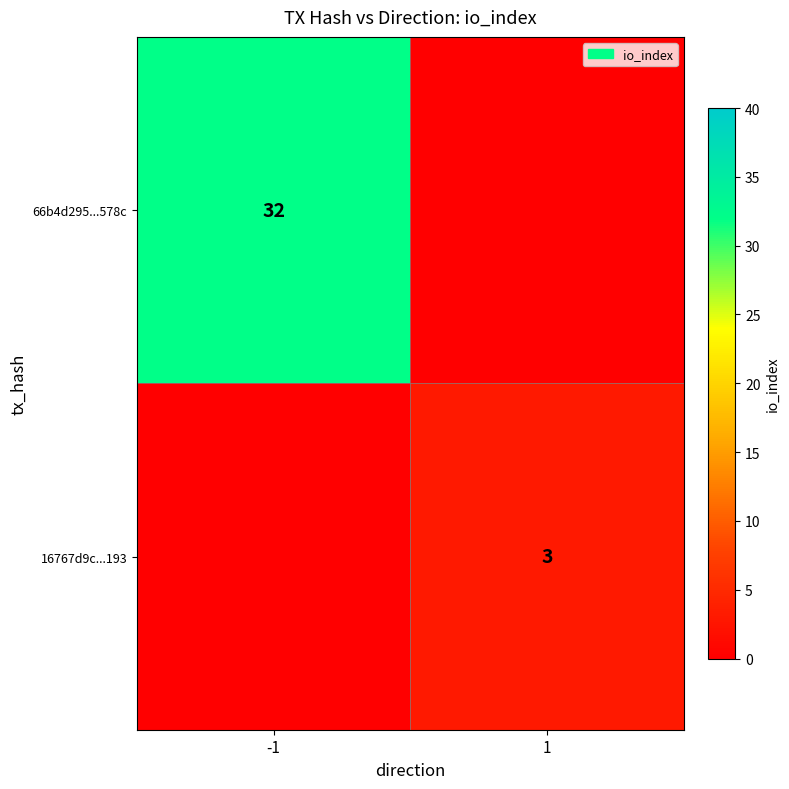

The 16767d9c...193 series shows 3 at 1. True or false?

True